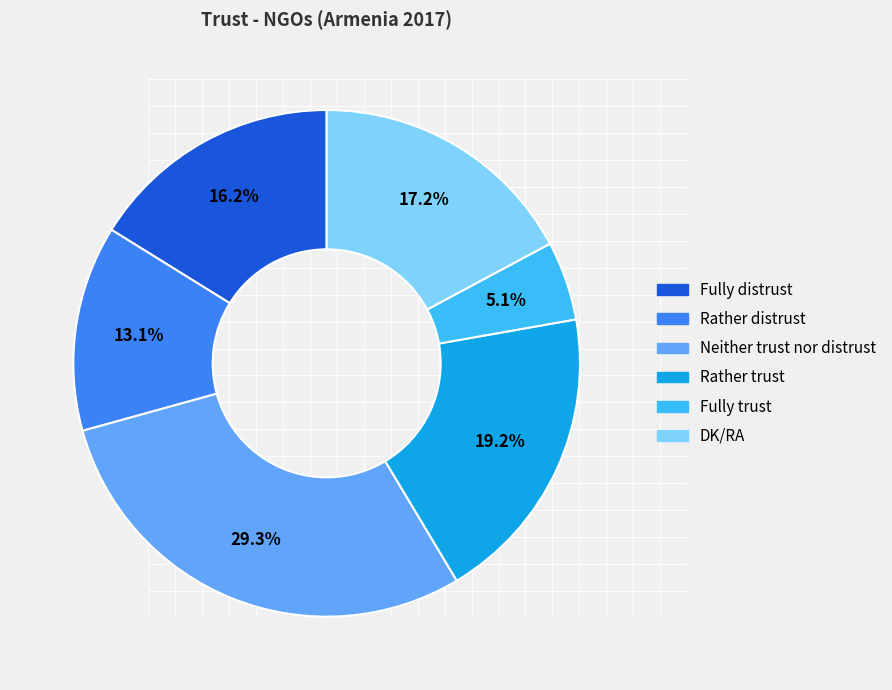

Is Rather distrust the majority of the pie?

No